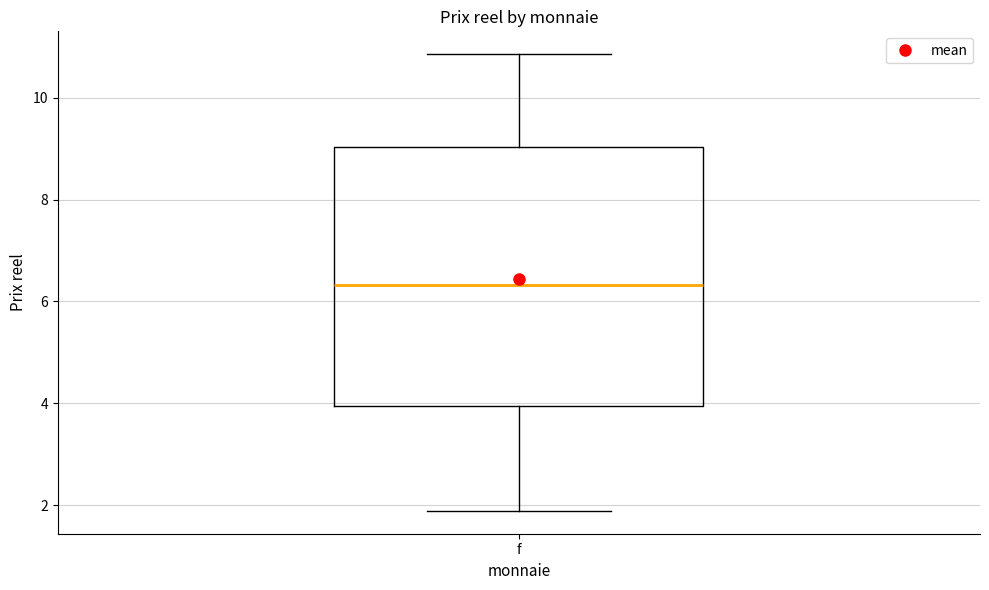

Transcribe this box plot: give where the median line is, the range the box spans, and where the two whiskers end, as read against the y-axis. The values are not printed on the chart, so give them approximately, as read against the axis.

median 6.4, box 4.0 to 9.0, whiskers 1.8 to 10.8